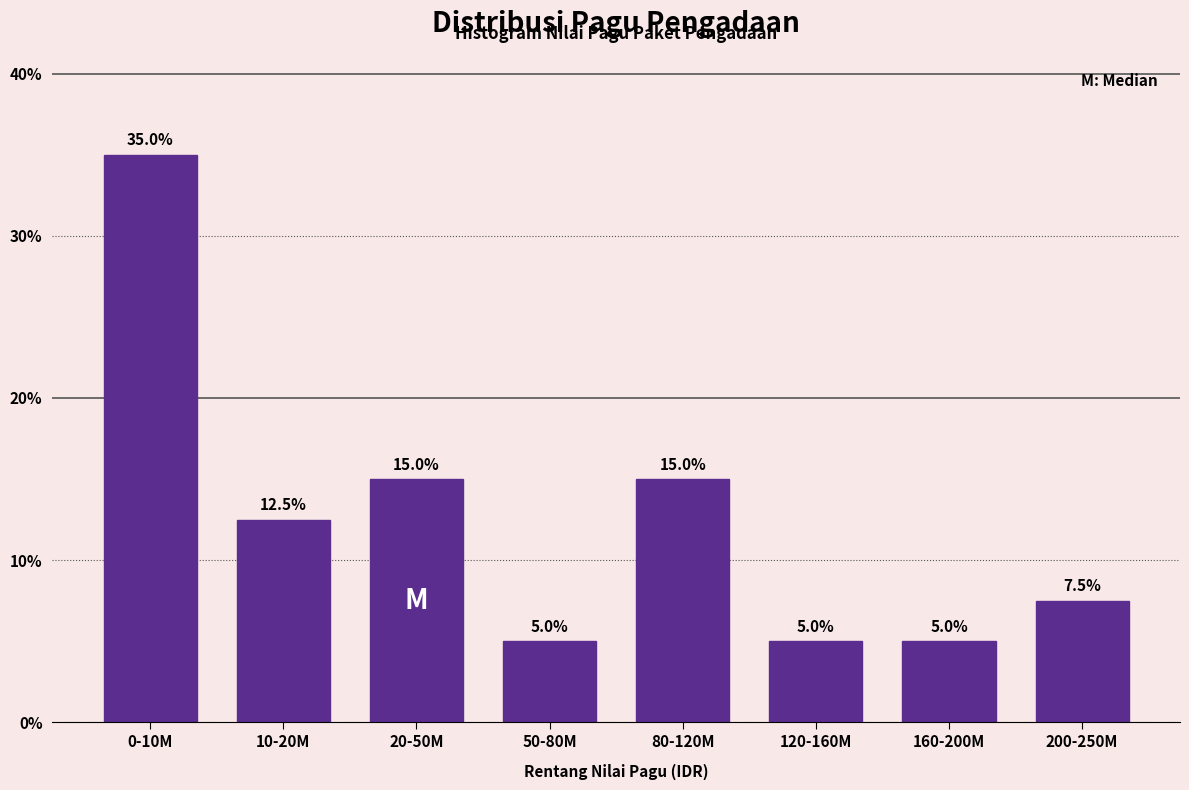

Reading left to right, extract all data points from this chart.

35.0	12.5	15.0	5.0	15.0	5.0	5.0	7.5